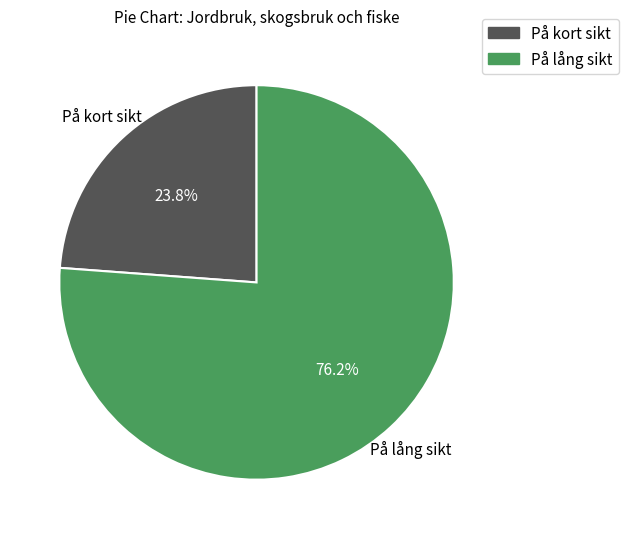

What percentage is the På lång sikt slice, to the nearest percent?

76%